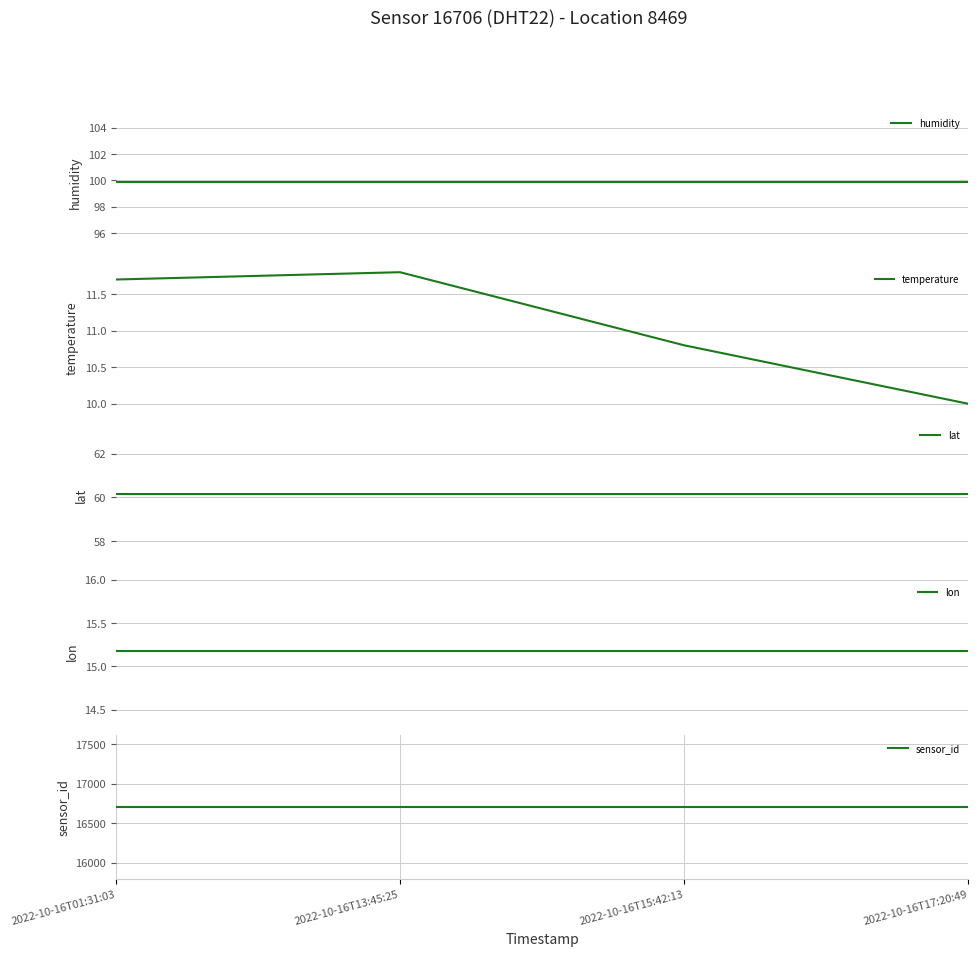

Is it true that temperature equals 11.8 at 2022-10-16T13:45:25?

True